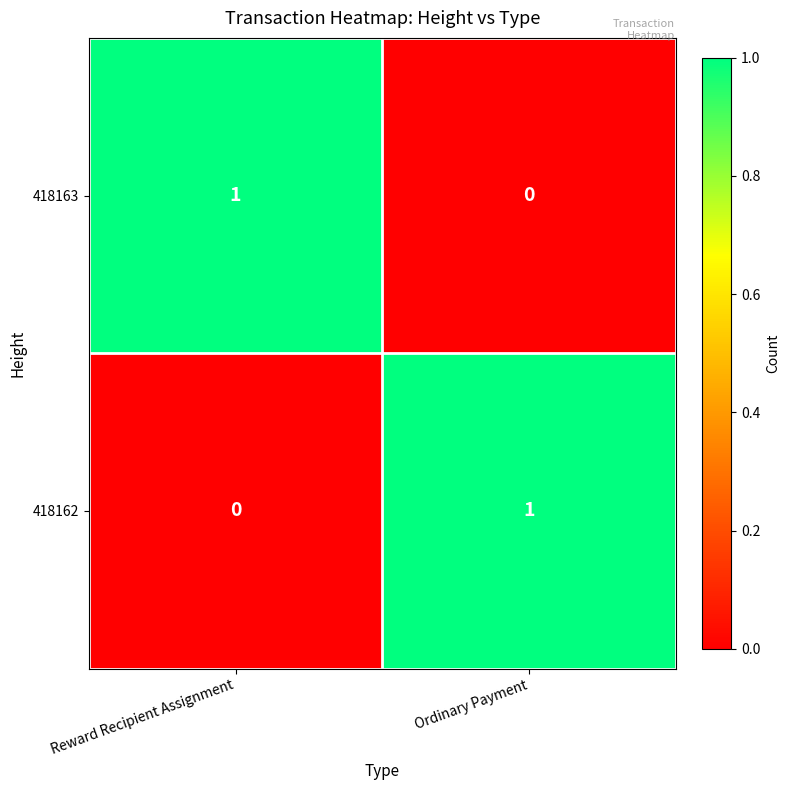

Reading left to right, list all the values displayed in this chart.

418163: 1	0
418162: 0	1